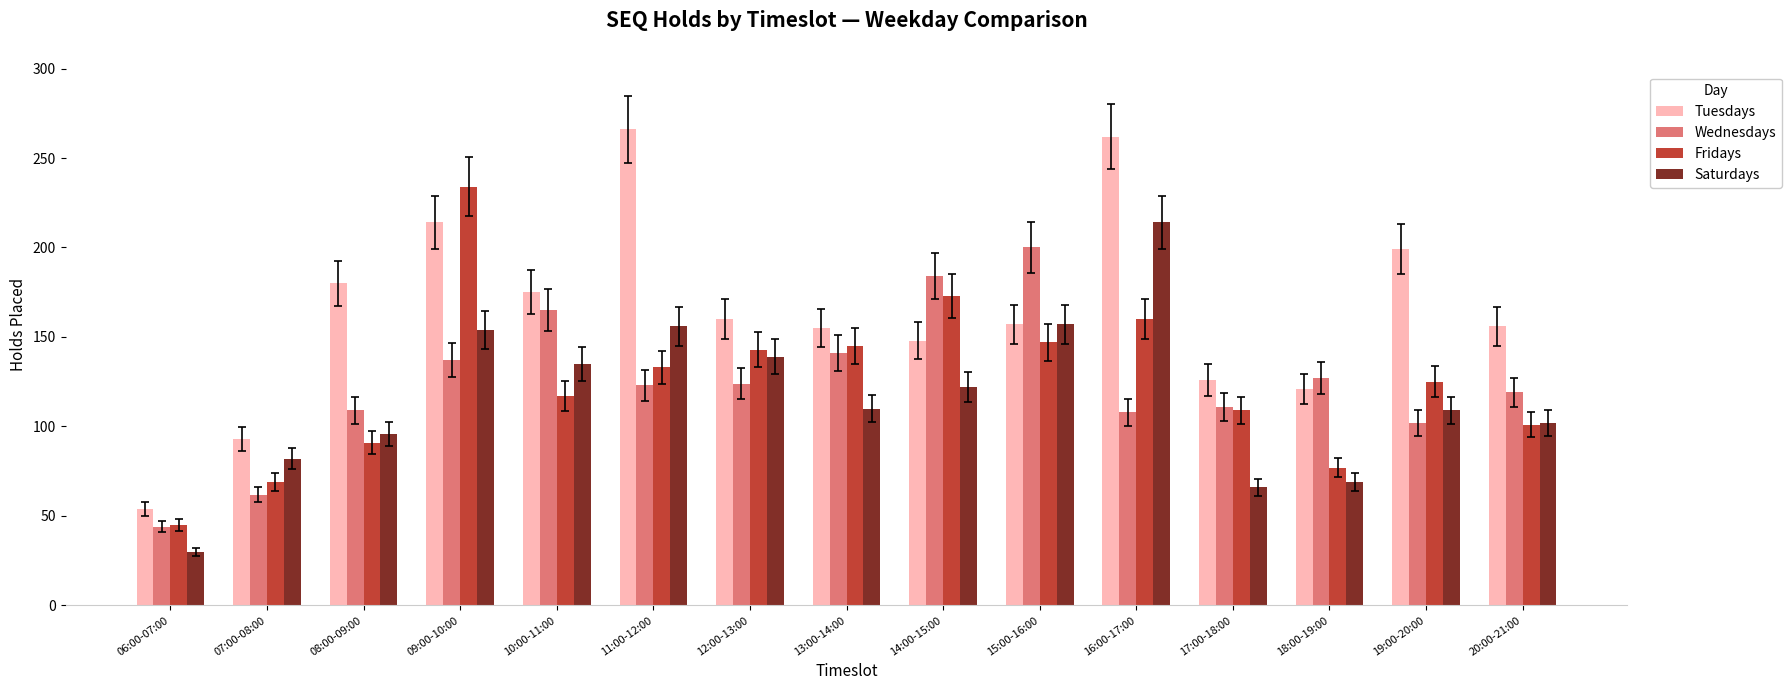

What is the sum of all Saturdays values?

1741